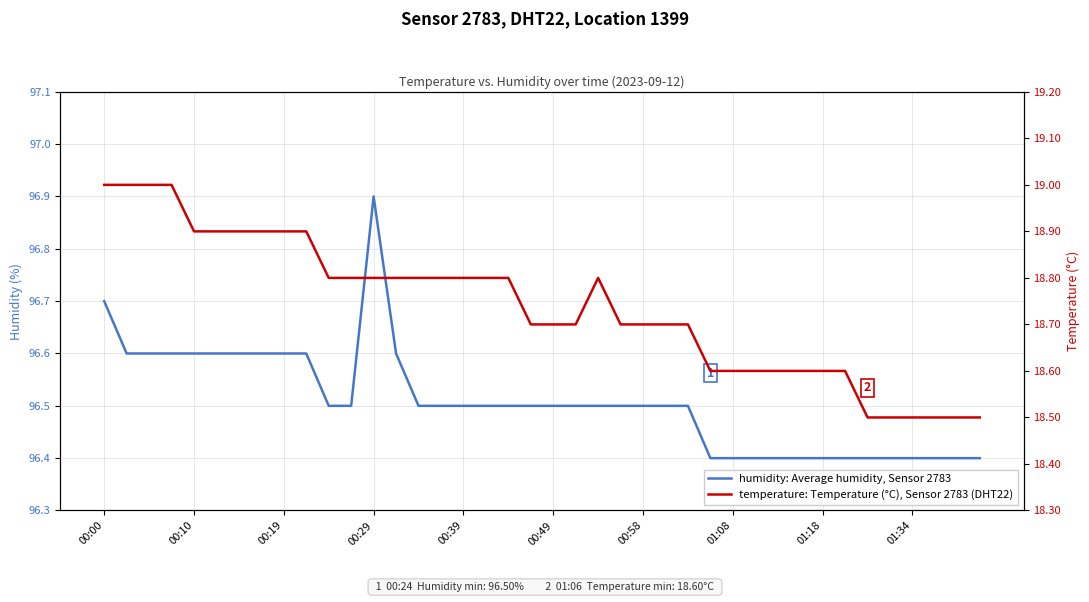

What is the minimum value for temperature: Temperature (°C), Sensor 2783 (DHT22)?

18.5